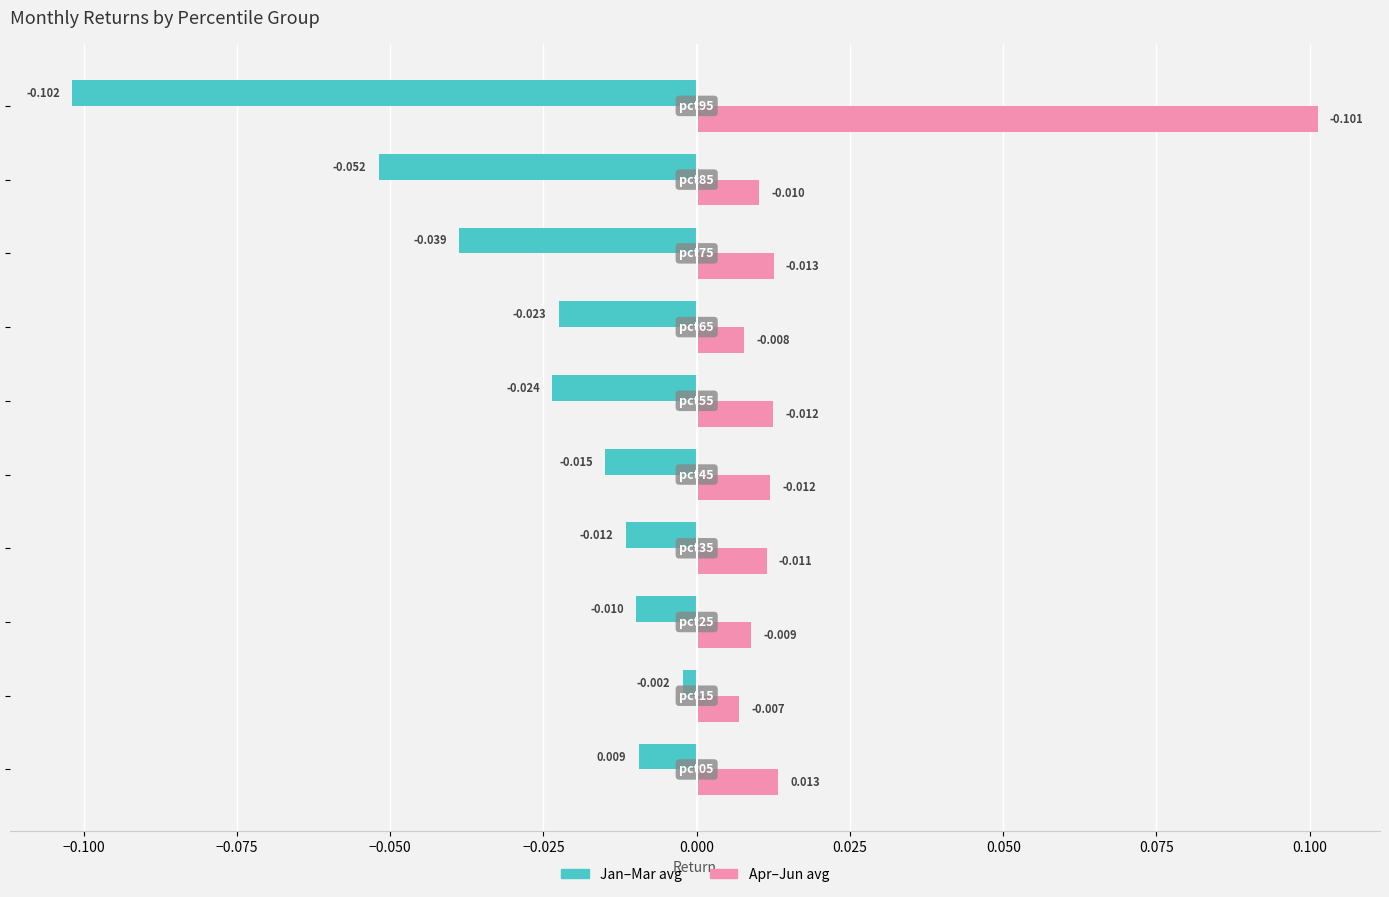

Count the number of categories in the chart.

10